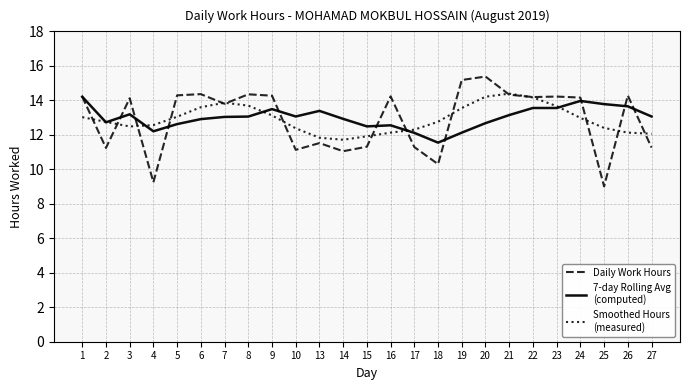

What is the smallest value displayed?

9.0